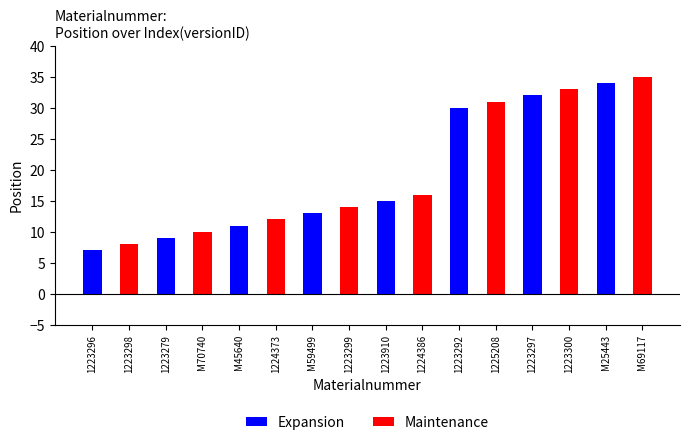

What is the label of the 8th bar from the left?

1223299